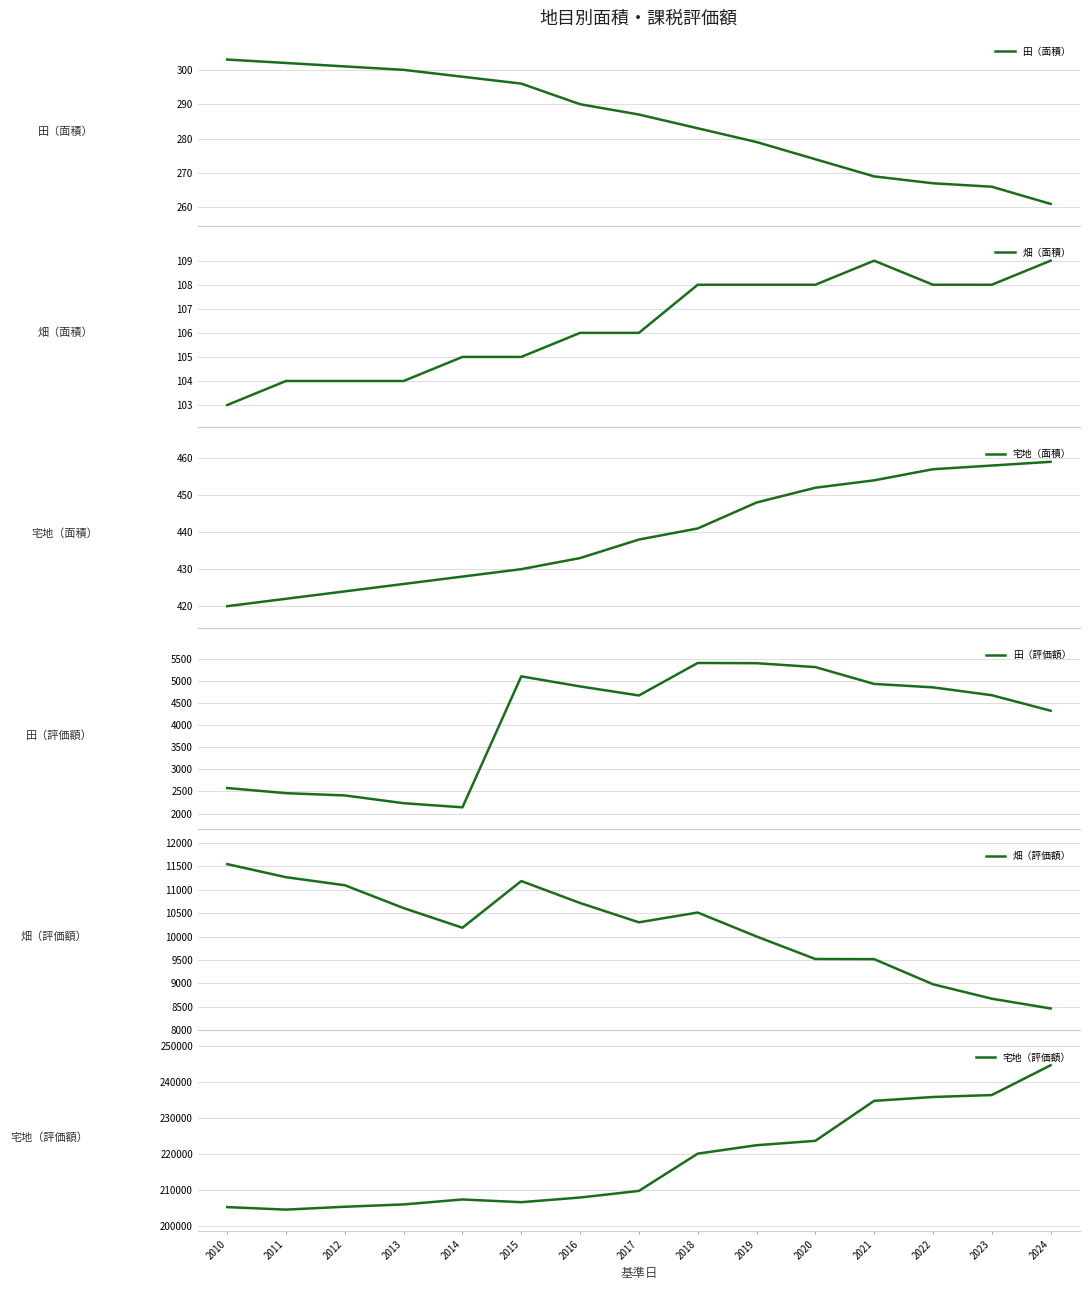

How many interior local peaks does the 宅地（評価額） series have?

1